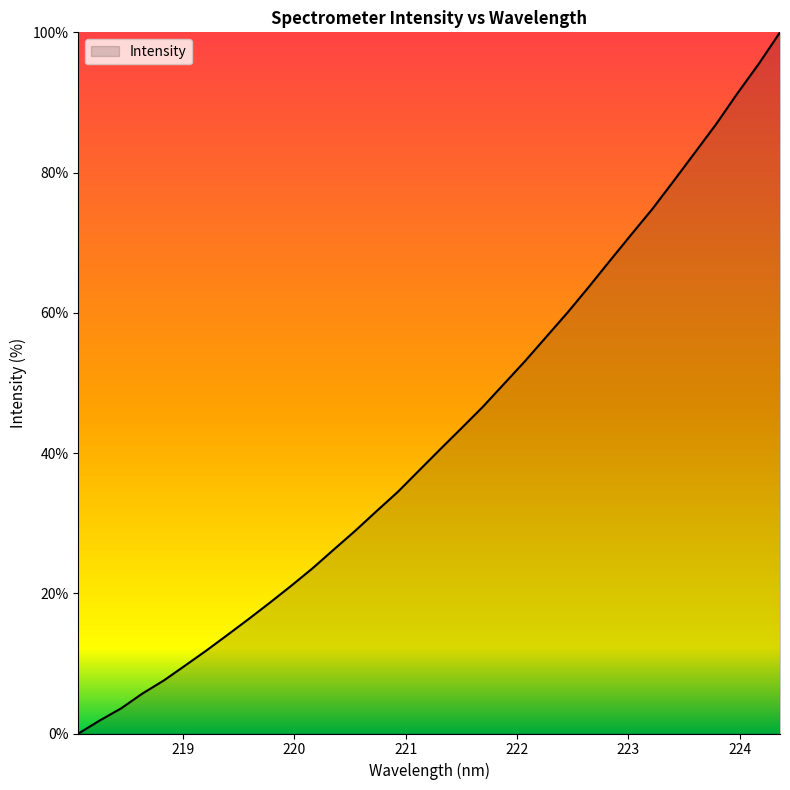

What is the difference between the maximum and minimum values?

100.0